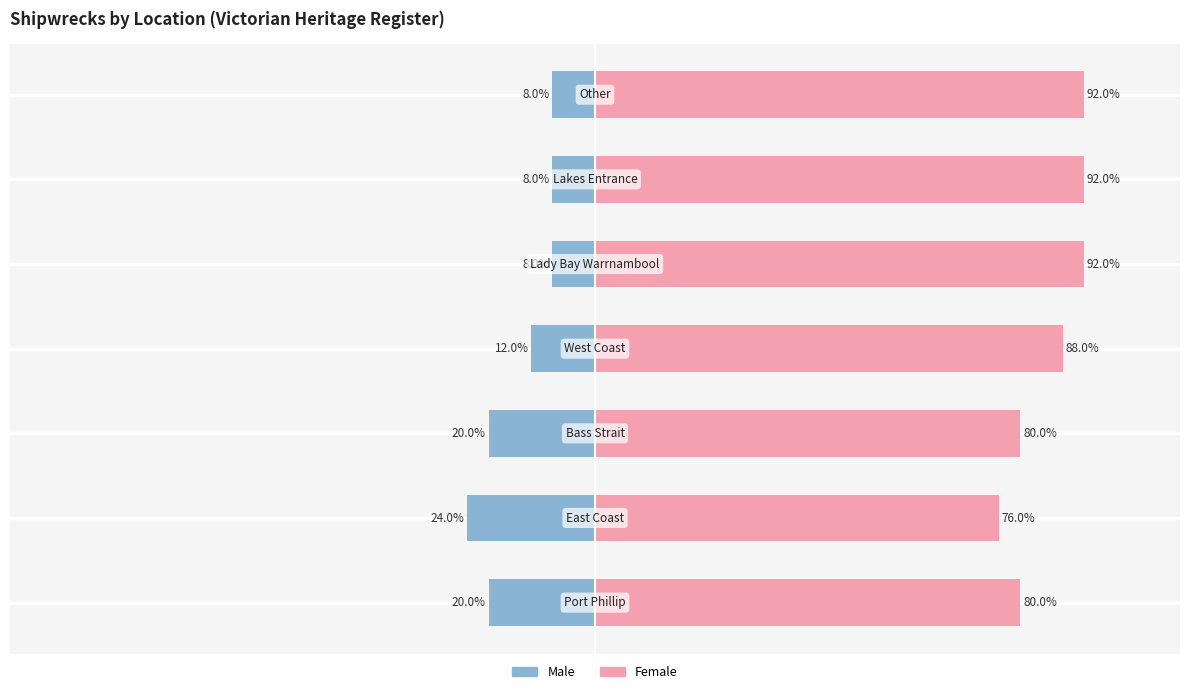

Between West Coast and Other, which is larger?

West Coast